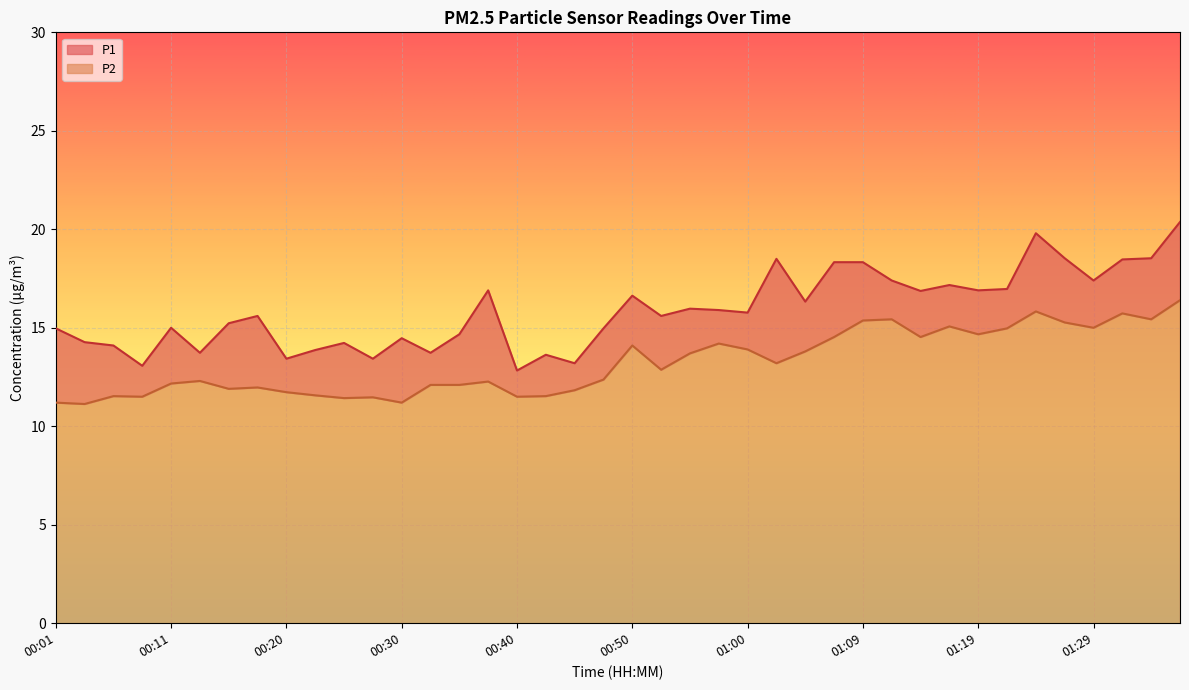

Which series has the widest spread of values?

P1